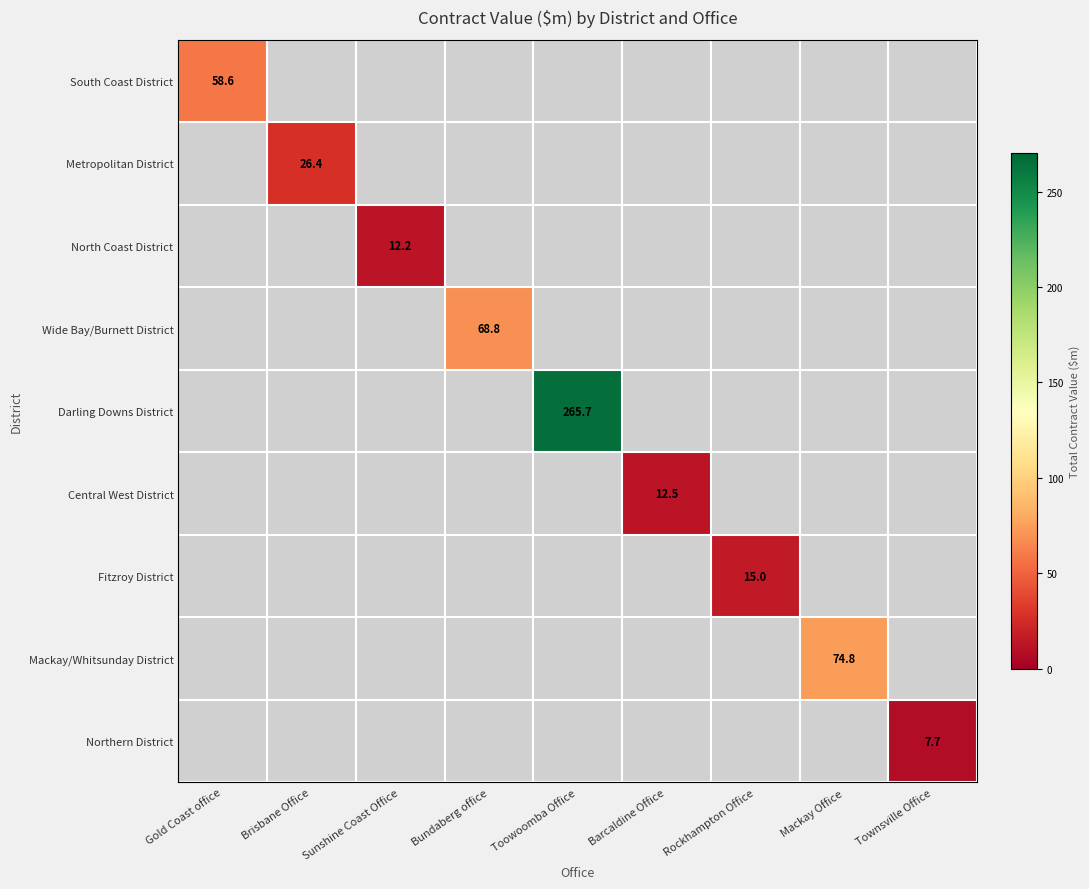

True or false: North Coast District has a value of 20.3 at Sunshine Coast Office.

False